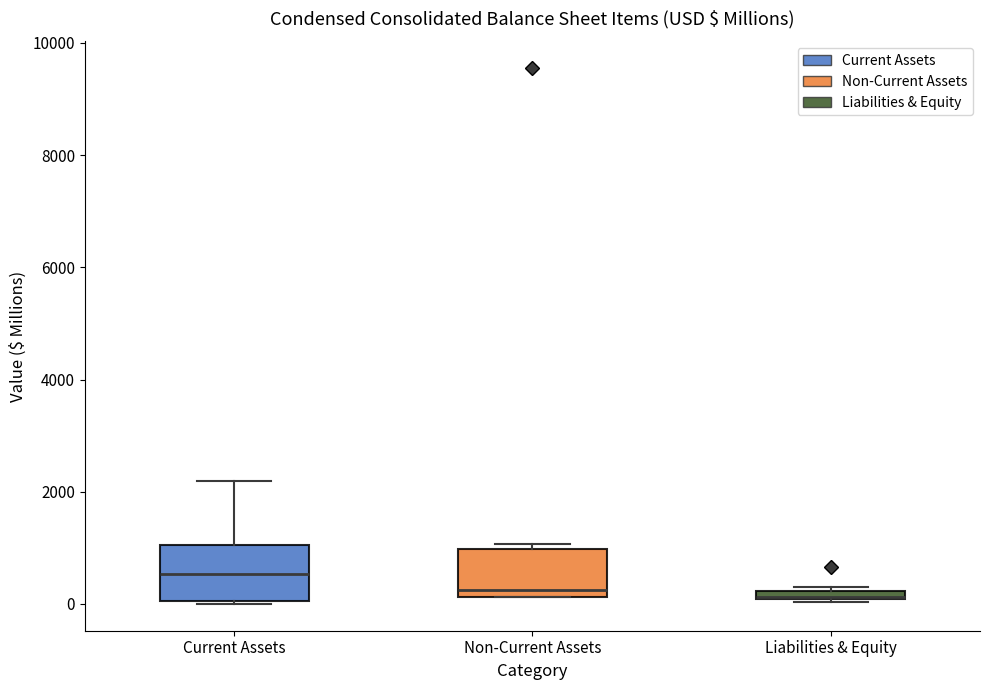

Where is the lower edge of the box for Liabilities & Equity on the y-axis? The values are not printed on the chart, so give them approximately, as read against the axis.

0